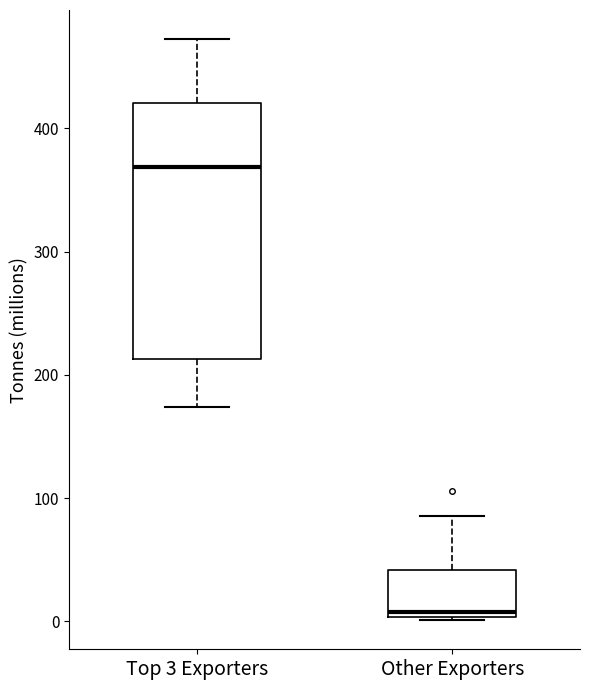

Which box has the highest median line?

Top 3 Exporters